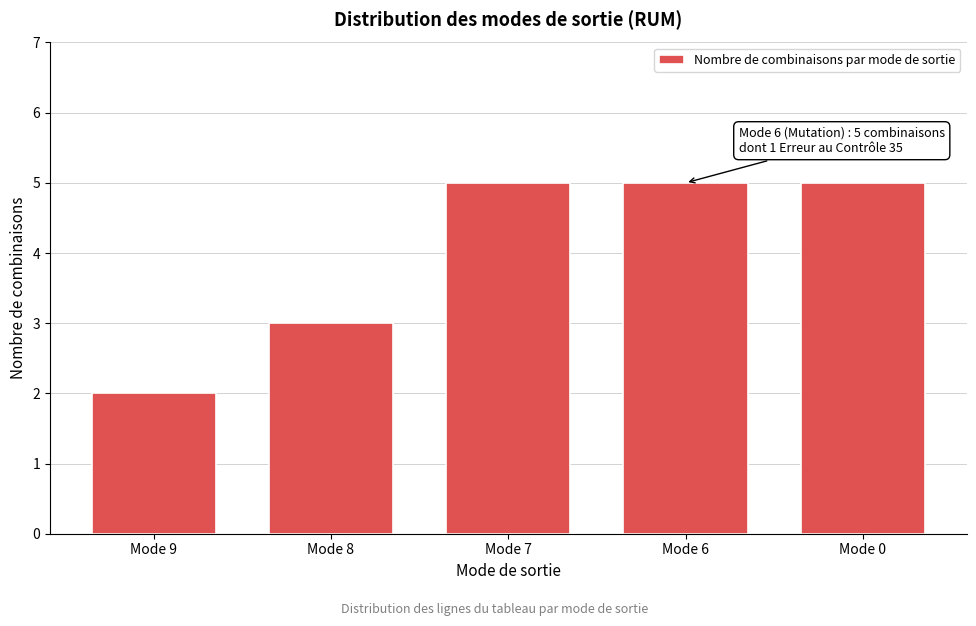

Reading right to left, transcribe all the data shown in this chart.

Mode 0=5	Mode 6=5	Mode 7=5	Mode 8=3	Mode 9=2